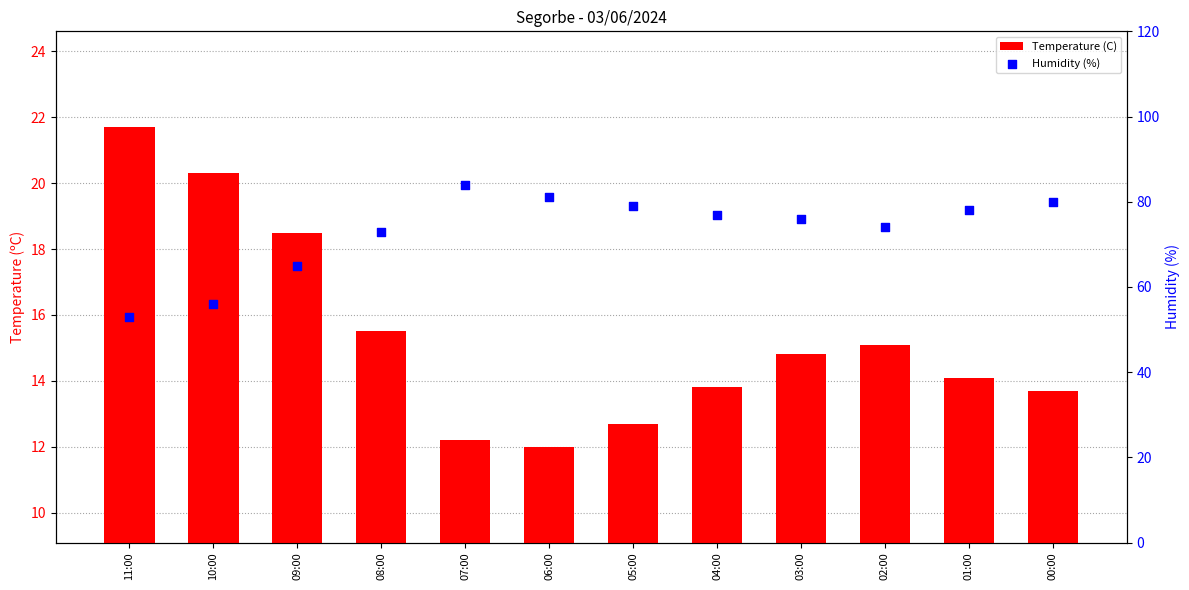

Which series reaches the minimum Y coordinate?

Temperature (C)